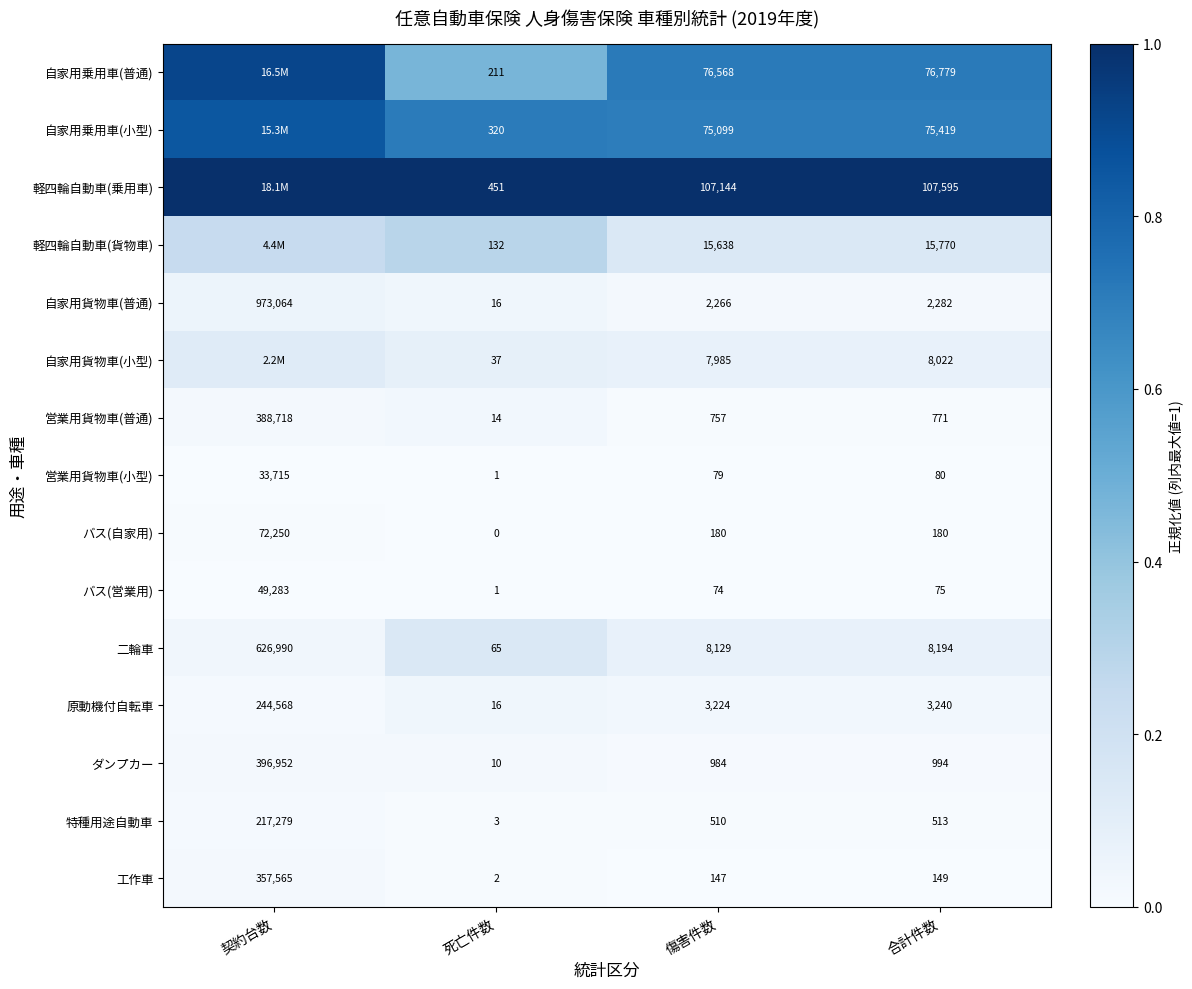

Which category has the highest value in the 二輪車 series?

契約台数